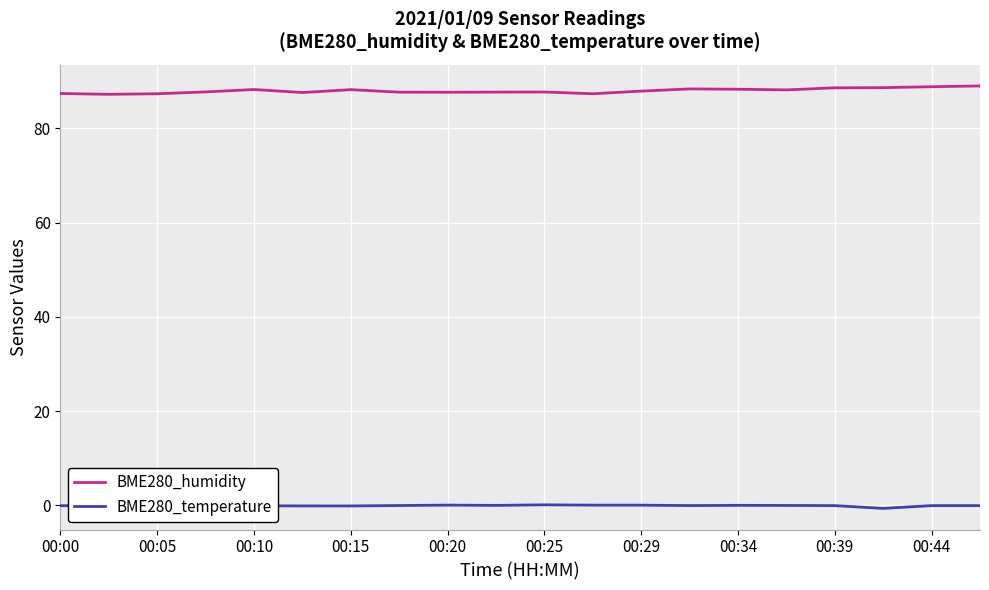

True or false: BME280_humidity and BME280_temperature intersect in this chart.

False